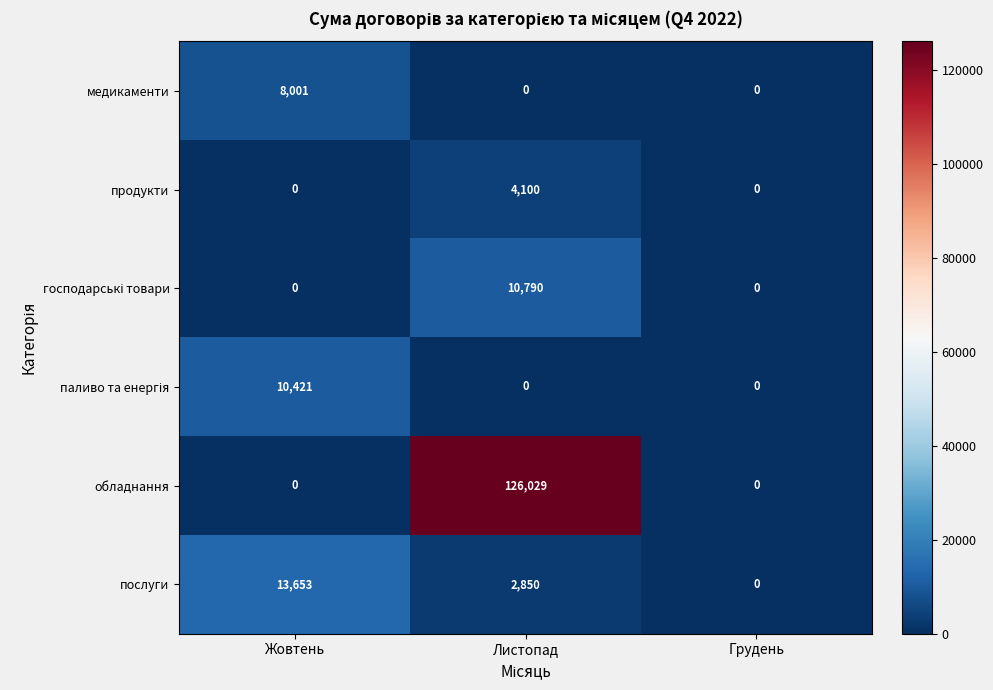

What is the average value of the продукти series?

1367